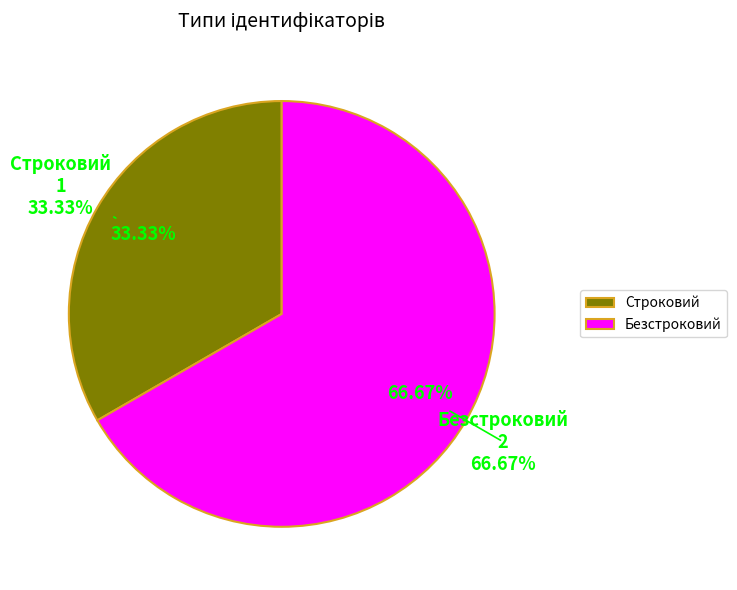

How much of the chart is everything except Строковий?

66.7%